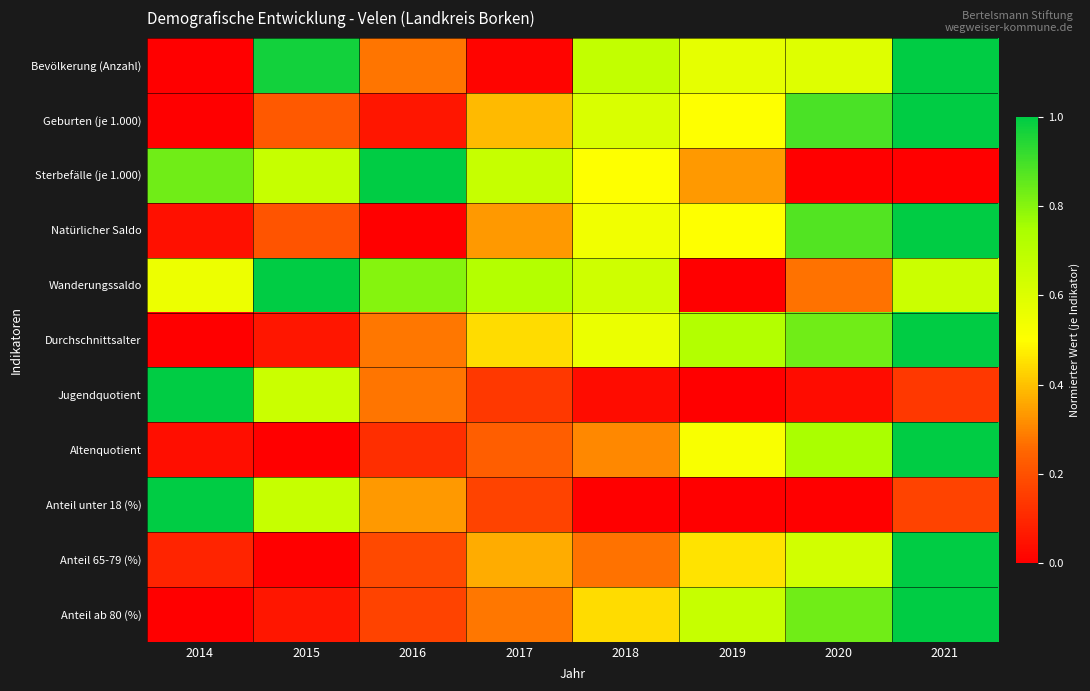

Reading left to right, what are all the values shown in this chart?

Bevölkerung (Anzahl): 2014=0.0	2015=1.0	2016=0.3	2017=0.0	2018=0.7	2019=0.6	2020=0.6	2021=1.0
Geburten (je 1.000): 2014=0.0	2015=0.2	2016=0.1	2017=0.4	2018=0.6	2019=0.5	2020=0.9	2021=1.0
Sterbefälle (je 1.000): 2014=0.8	2015=0.7	2016=1.0	2017=0.7	2018=0.5	2019=0.3	2020=0.0	2021=0.0
Natürlicher Saldo: 2014=0.0	2015=0.2	2016=0.0	2017=0.3	2018=0.5	2019=0.5	2020=0.9	2021=1.0
Wanderungssaldo: 2014=0.6	2015=1.0	2016=0.8	2017=0.7	2018=0.6	2019=0.0	2020=0.3	2021=0.7
Durchschnittsalter: 2014=0.0	2015=0.1	2016=0.3	2017=0.4	2018=0.6	2019=0.7	2020=0.8	2021=1.0
Jugendquotient: 2014=1.0	2015=0.7	2016=0.3	2017=0.1	2018=0.0	2019=0.0	2020=0.0	2021=0.1
Altenquotient: 2014=0.0	2015=0.0	2016=0.1	2017=0.2	2018=0.3	2019=0.5	2020=0.7	2021=1.0
Anteil unter 18 (%): 2014=1.0	2015=0.7	2016=0.3	2017=0.2	2018=0.0	2019=0.0	2020=0.0	2021=0.2
Anteil 65-79 (%): 2014=0.1	2015=0.0	2016=0.2	2017=0.4	2018=0.3	2019=0.5	2020=0.6	2021=1.0
Anteil ab 80 (%): 2014=0.0	2015=0.1	2016=0.2	2017=0.3	2018=0.4	2019=0.7	2020=0.8	2021=1.0